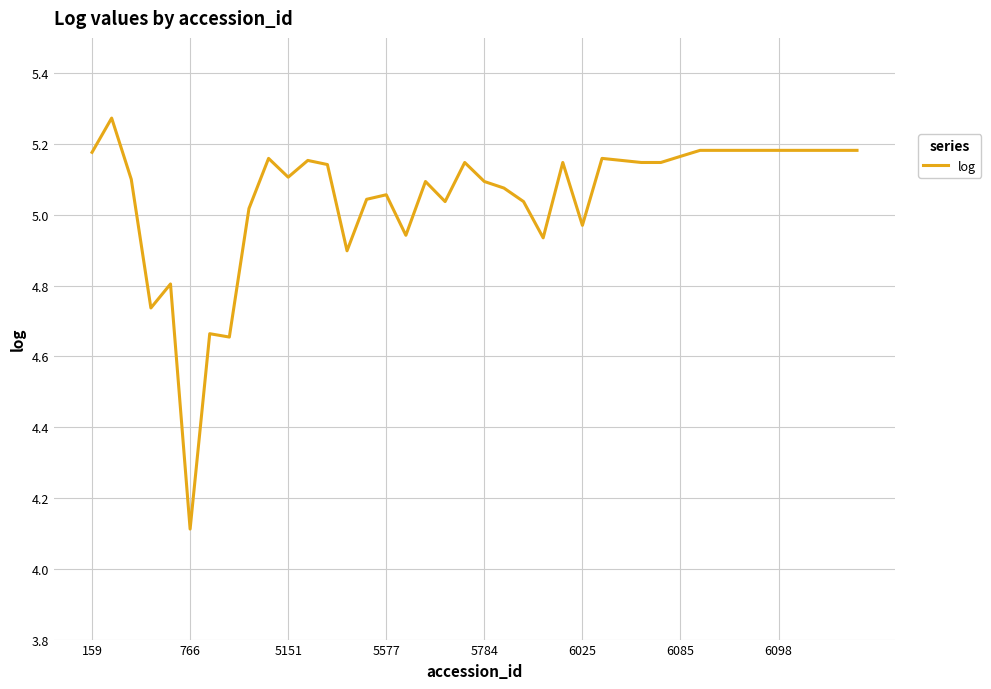

What is the minimum value shown in the chart?

4.1